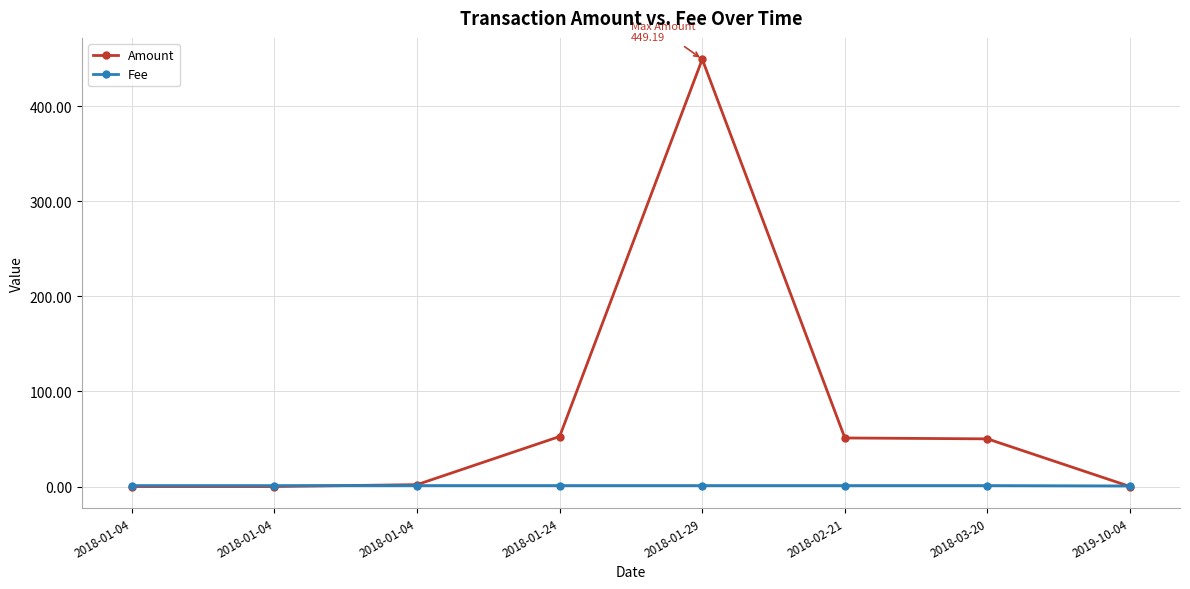

The value of Fee at 2018-01-04 is 1.0. True or false?

True